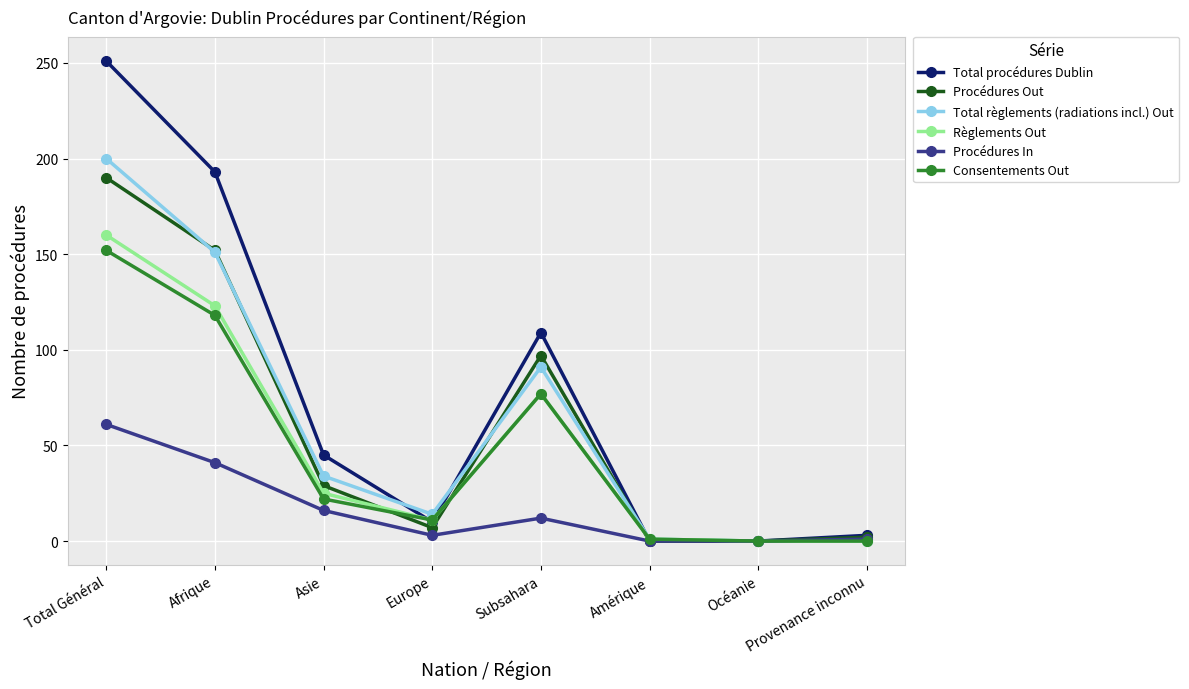

Is the value of Consentements Out at Océanie greater than the value of Procédures Out at Afrique?

No